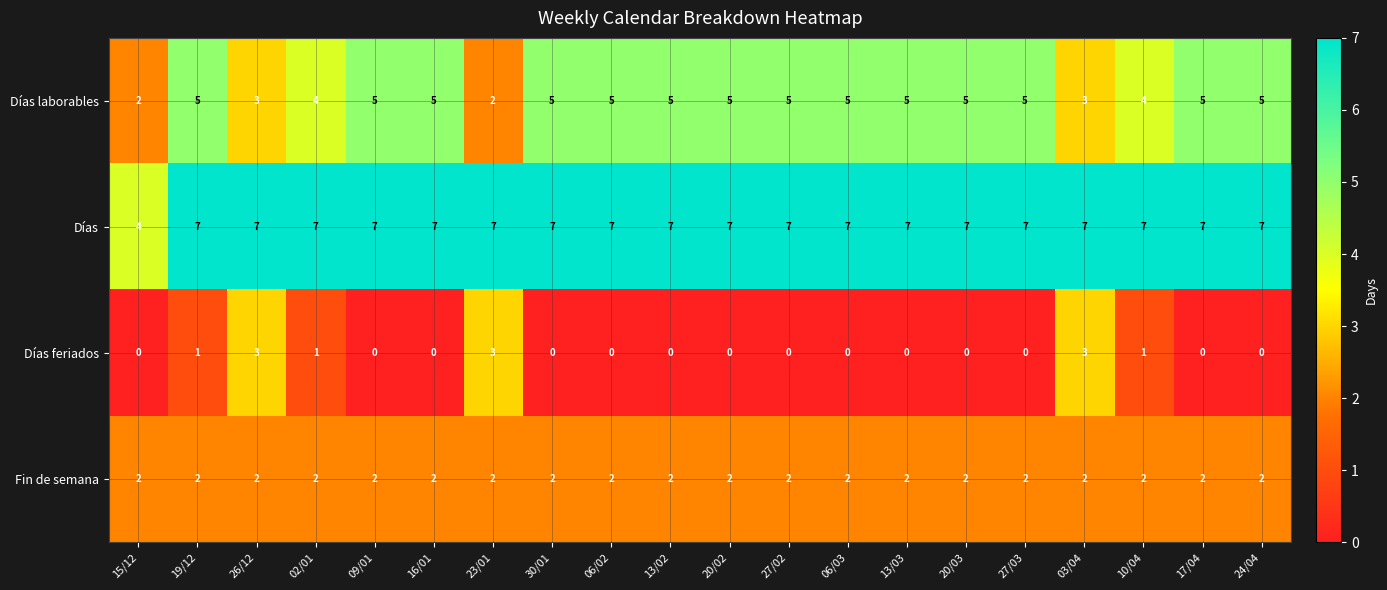

Rank the series by their average value, from highest to lowest.

Días, Días laborables, Fin de semana, Días feriados